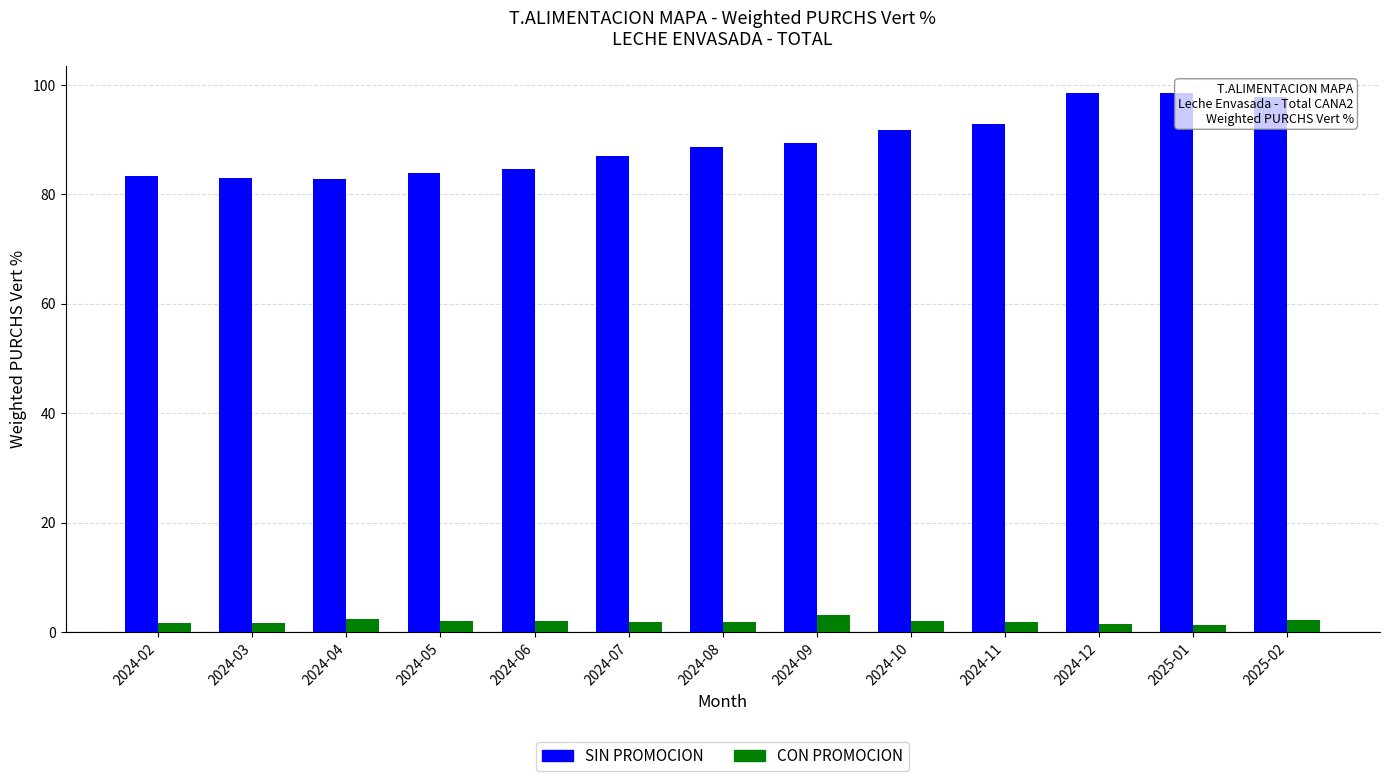

What is the lowest value of the SIN PROMOCION series?

82.9